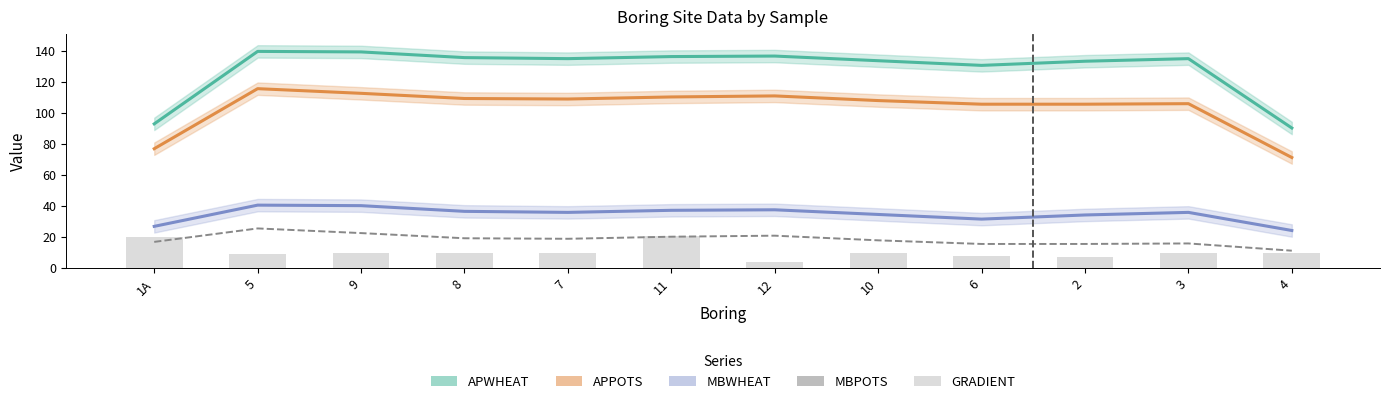

At which label is APPOTS closest to 93?

6